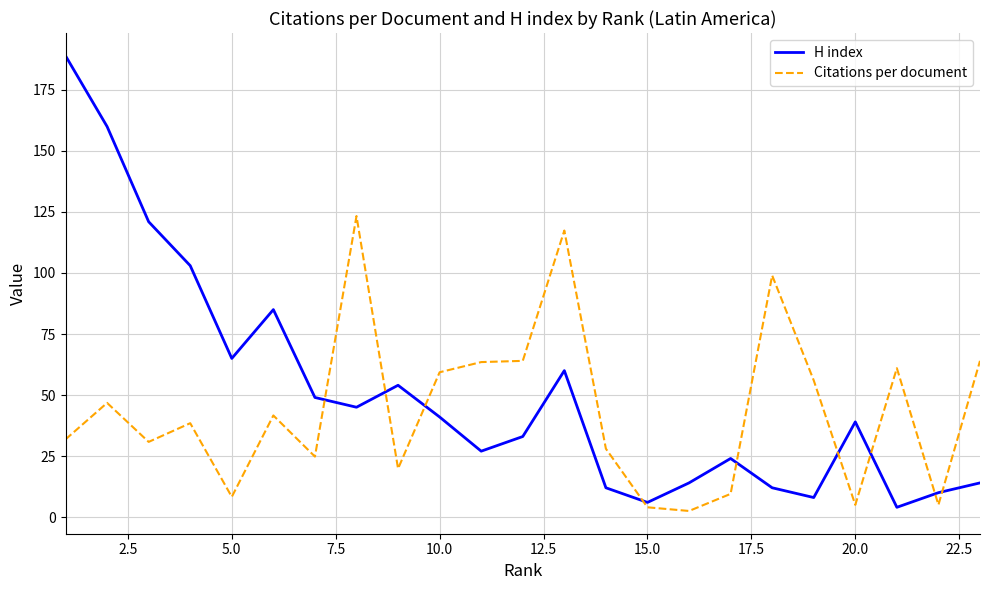

Does the chart have visible grid lines?

Yes